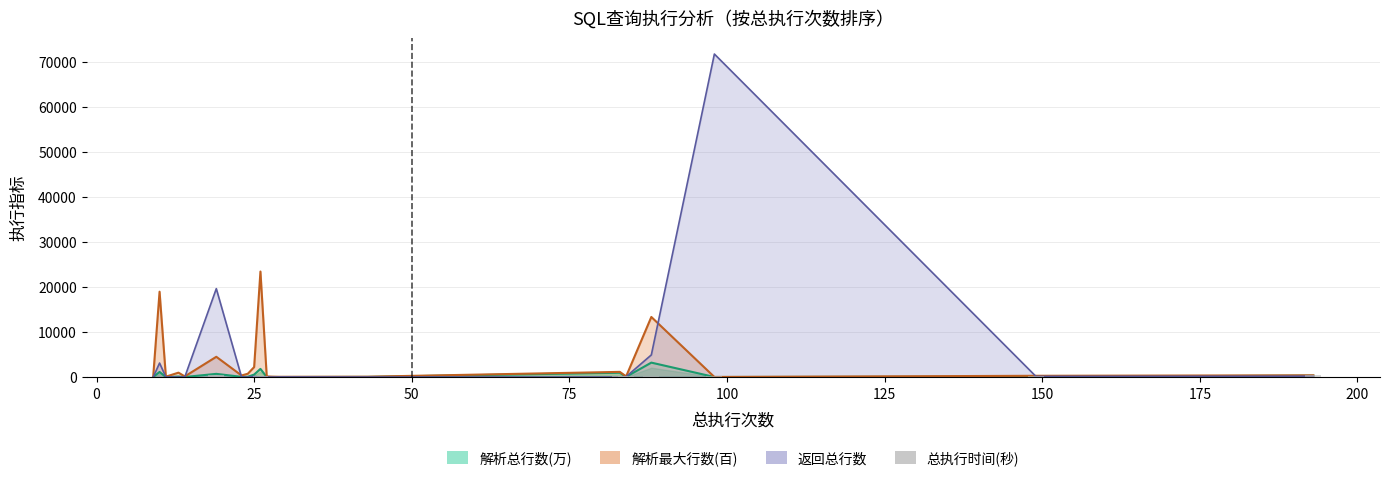

Is it true that the value at 14 is 320?

False